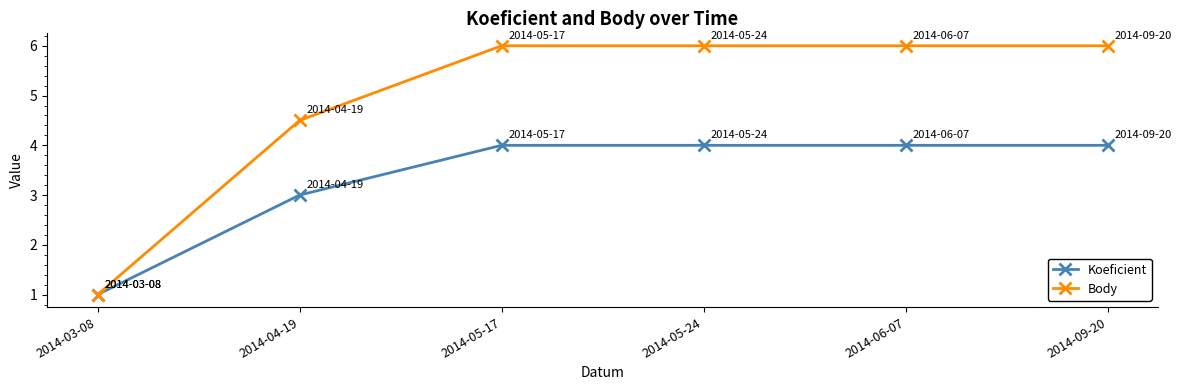

How many lines are shown in the chart?

2